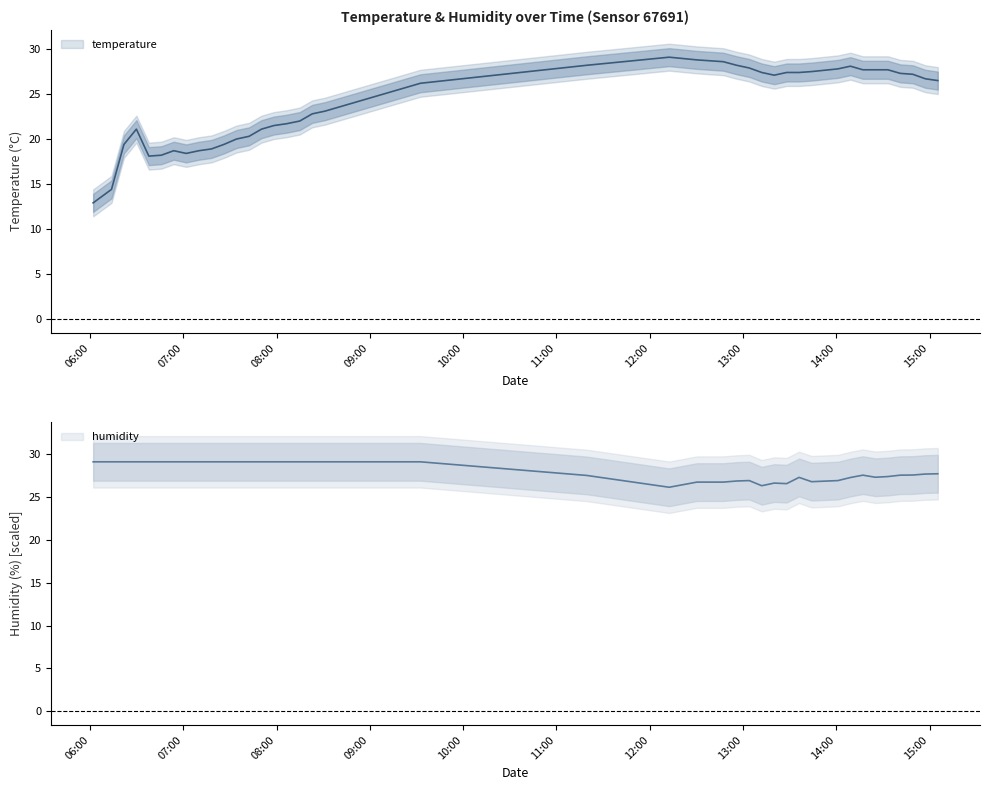

At how many categories does at least one series exceed 21?

40